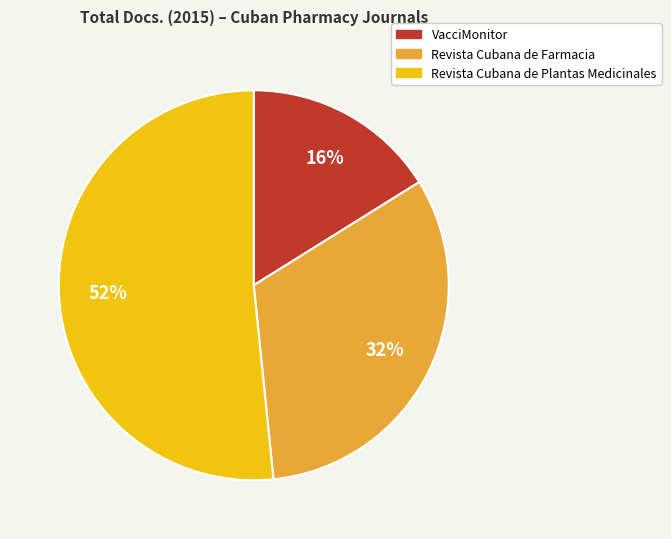

What percentage is the Revista Cubana de Plantas Medicinales slice, to the nearest percent?

52%